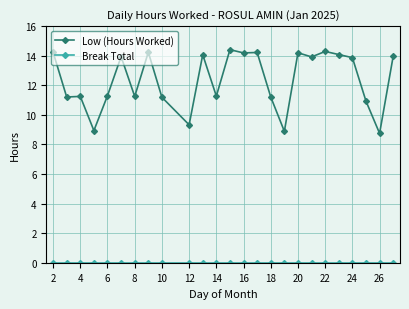

At how many categories does at least one series exceed 13?

13